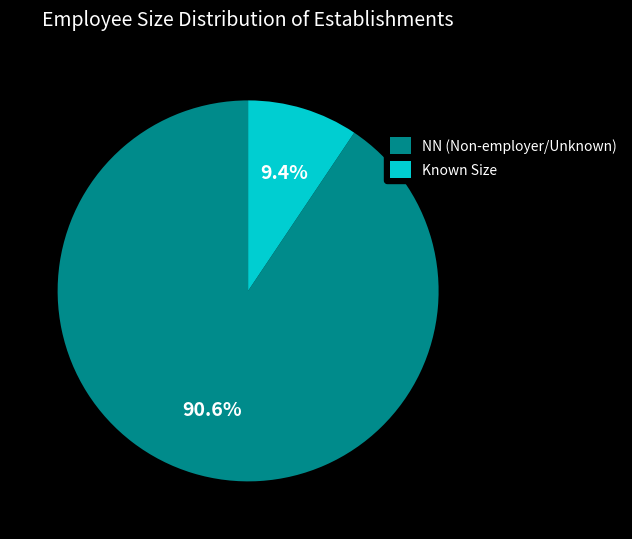

Which category has the biggest portion of the pie?

NN (Non-employer/Unknown)